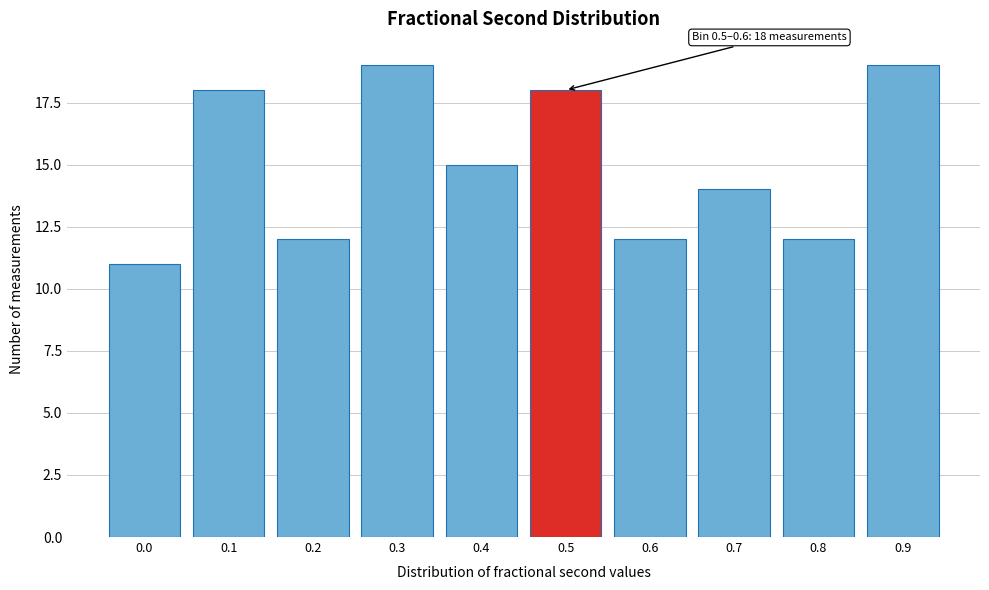

Reading right to left, extract all data points from this chart.

19	12	14	12	18	15	19	12	18	11